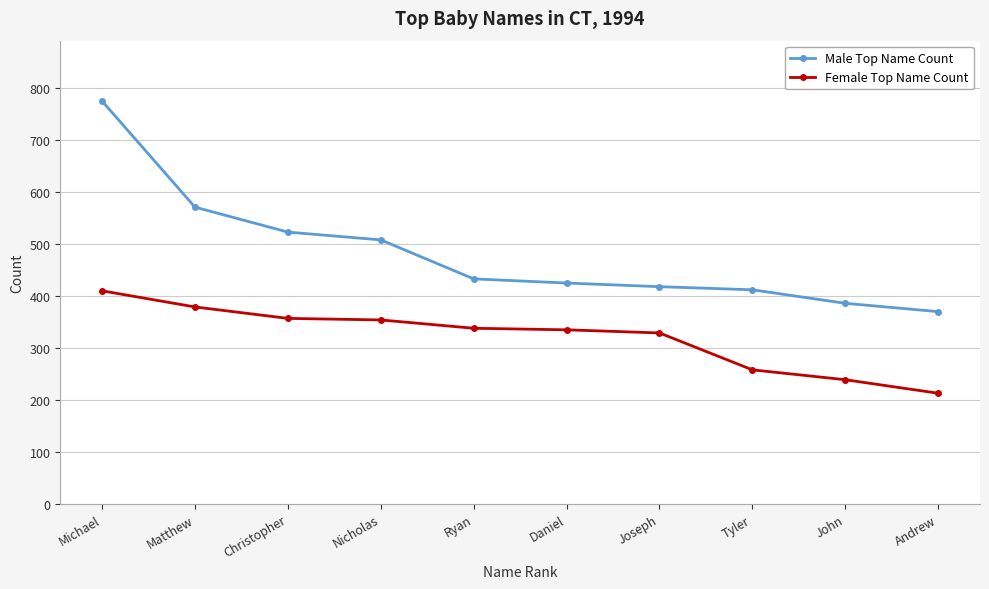

What is the total value across all series at Michael?

1185